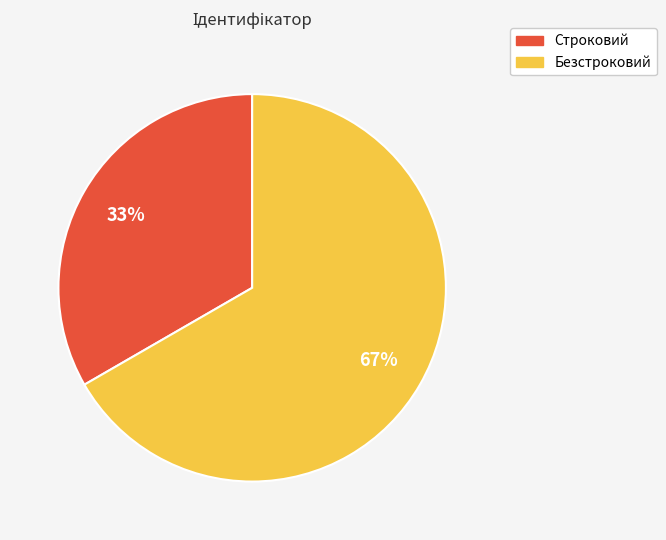

To the nearest percent, what portion does Строковий represent?

33%